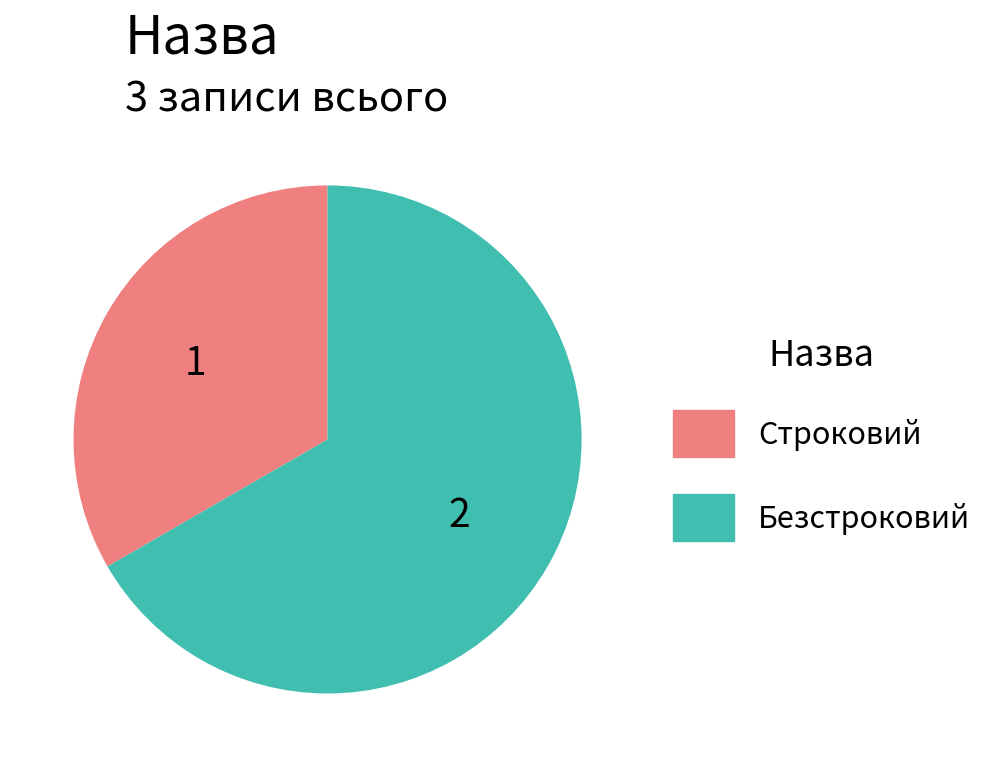

What is the ratio of the value at Строковий to the value at Безстроковий?

0.5